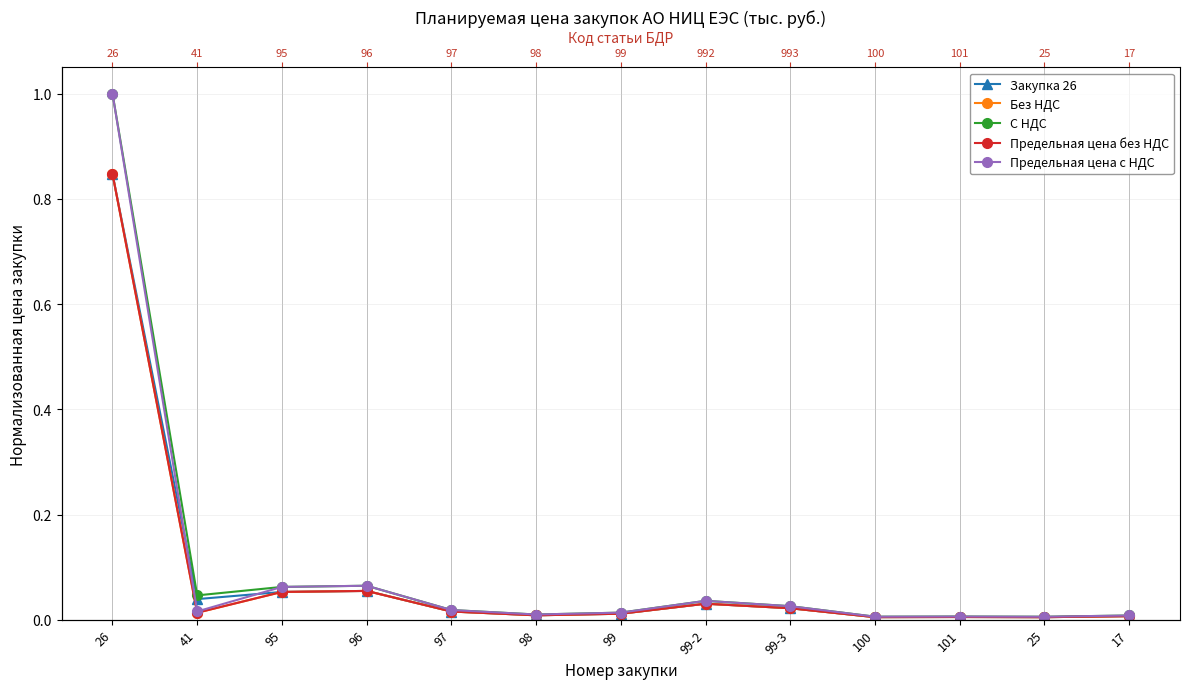

At which category does Предельная цена с НДС reach its first local peak?

96